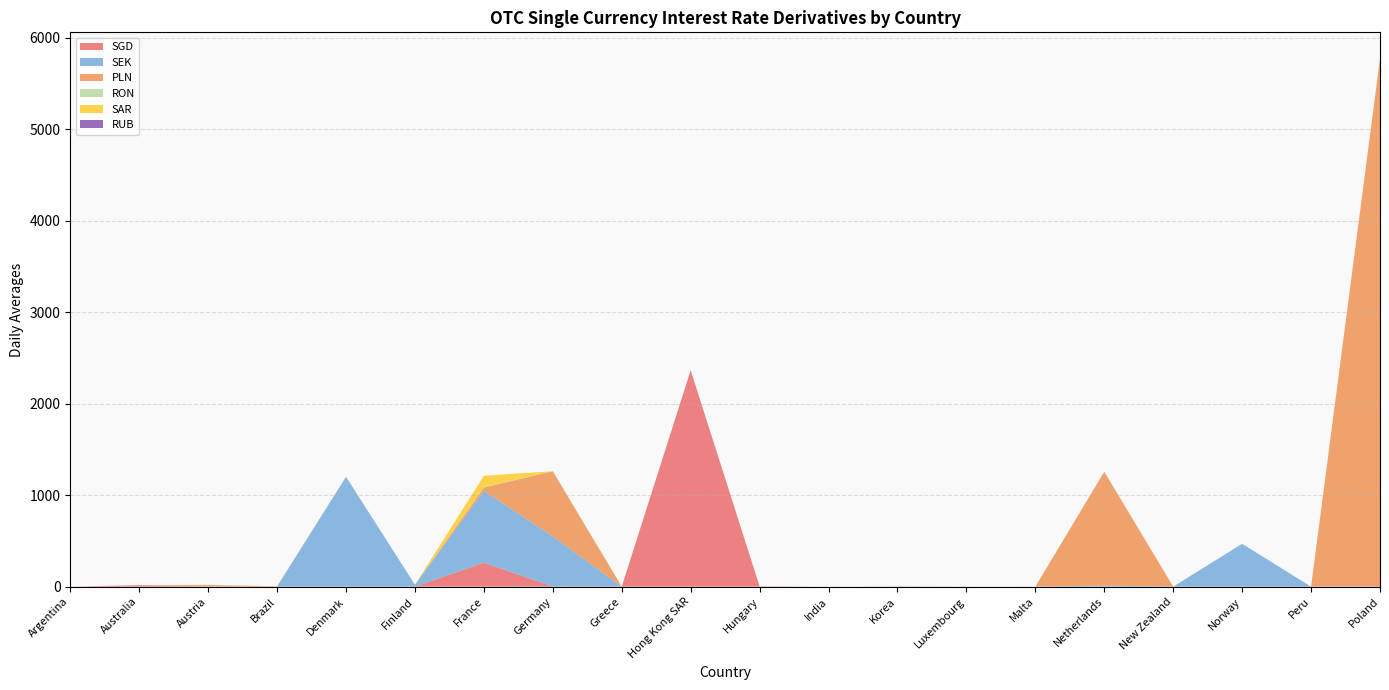

Reading left to right, what are all the values shown in this chart?

SGD: 0.0	15.8	0.0	0.0	0.0	0.0	261.6	1.7	0.0	2363.7	0.0	0.0	0.0	0.0	0.0	0.0	0.0	0.0	0.0	0.0
SEK: 0.0	0.1	0.0	0.0	1201.1	20.5	784.8	547.9	0.0	2.2	0.0	0.0	0.0	0.1	0.0	11.2	0.0	468.4	0.0	0.0
PLN: 0.0	0.0	16.9	4.0	0.0	0.0	36.6	711.3	0.0	0.0	5.1	0.0	3.0	1.0	0.0	1244.9	0.0	0.0	0.0	5770.5
RON: 0.0	0.0	4.5	0.0	0.0	0.0	4.7	0.8	0.0	0.0	0.0	0.0	0.0	0.0	0.0	0.0	0.0	0.0	0.0	0.0
SAR: 0.0	0.0	0.0	0.0	0.0	0.0	124.4	0.0	0.0	0.0	0.0	0.0	0.0	0.0	0.0	0.0	0.0	0.0	0.0	0.0
RUB: 0.0	0.0	0.0	0.0	0.0	0.0	0.0	0.0	0.0	0.0	0.0	0.0	0.0	0.0	0.0	0.0	0.0	0.0	0.0	0.0